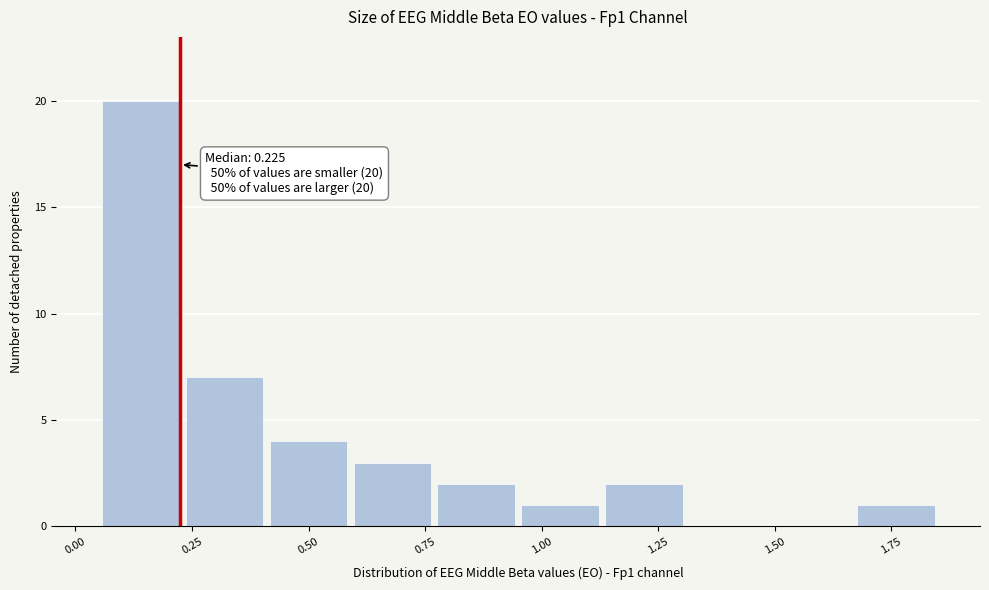

Read against the x-axis, roughly where is the centre of the tallest bar?

0.15